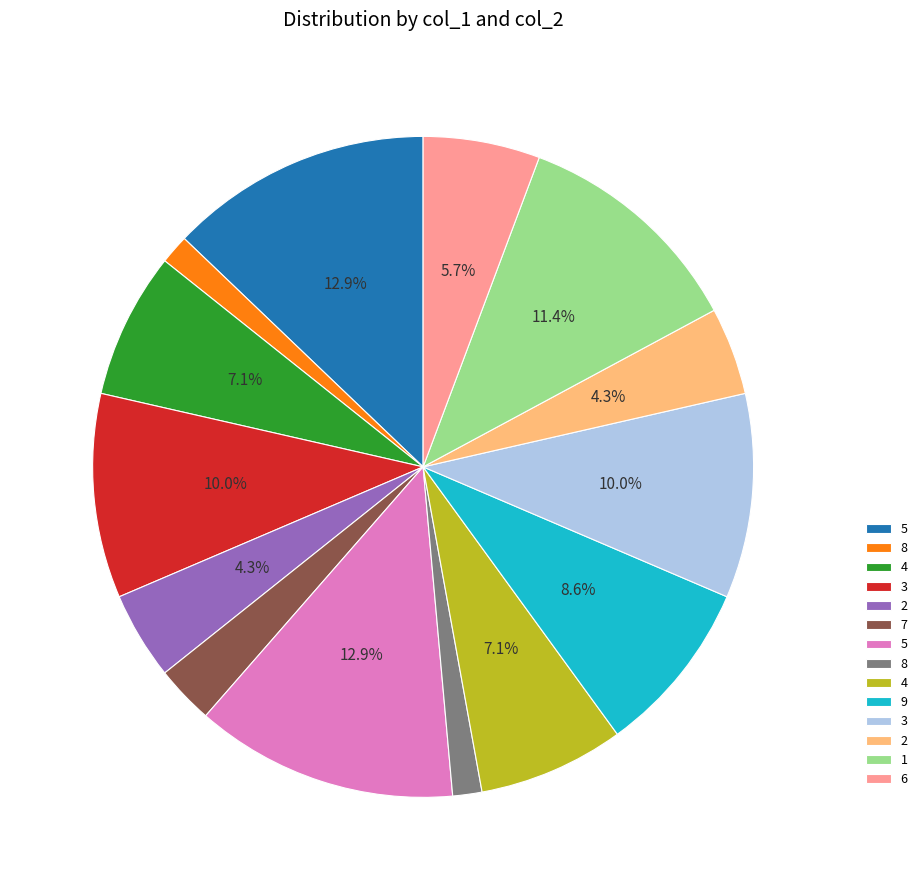

Does any single category account for the majority?

No